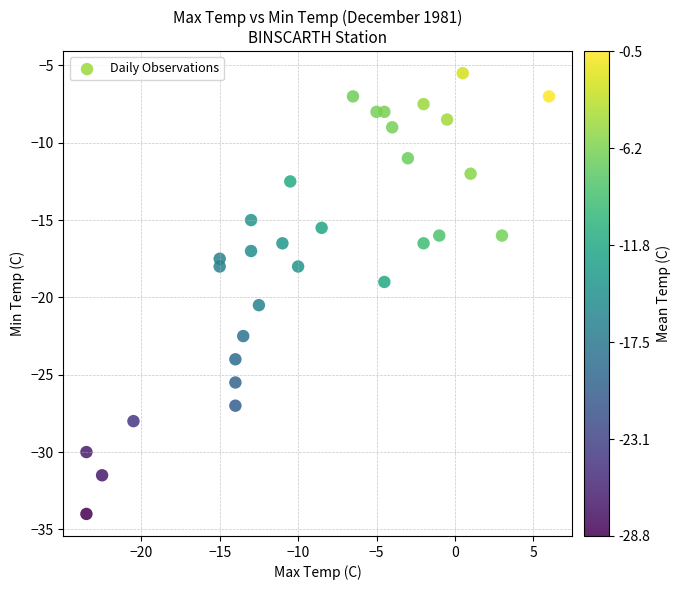

What is the range of Y values (max minus min)?

28.5